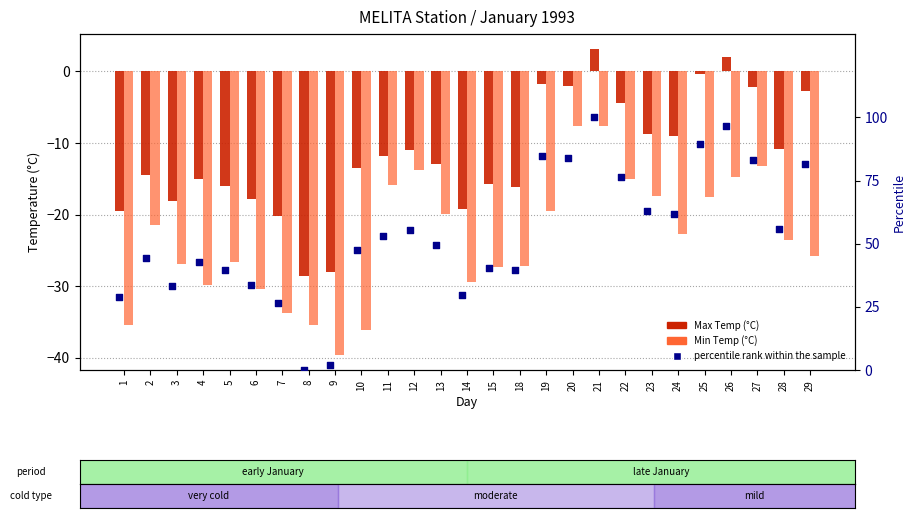

At which category is the sum across all series the highest?

21